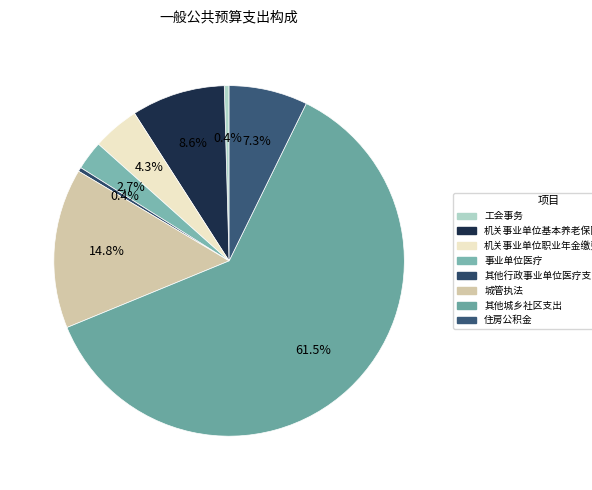

Count the number of slices in the pie.

8